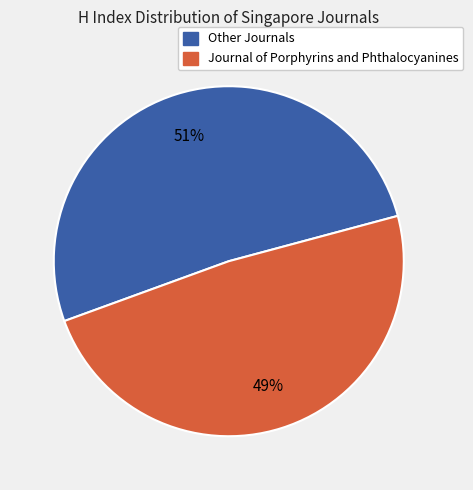

To the nearest percent, what is the average slice percentage?

50%